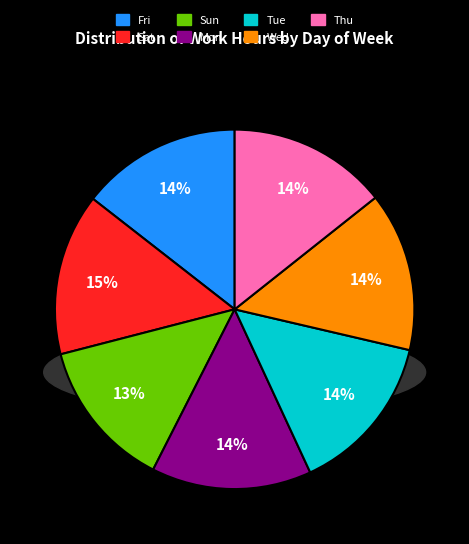

Is it true that Sun is 23% of the pie?

False